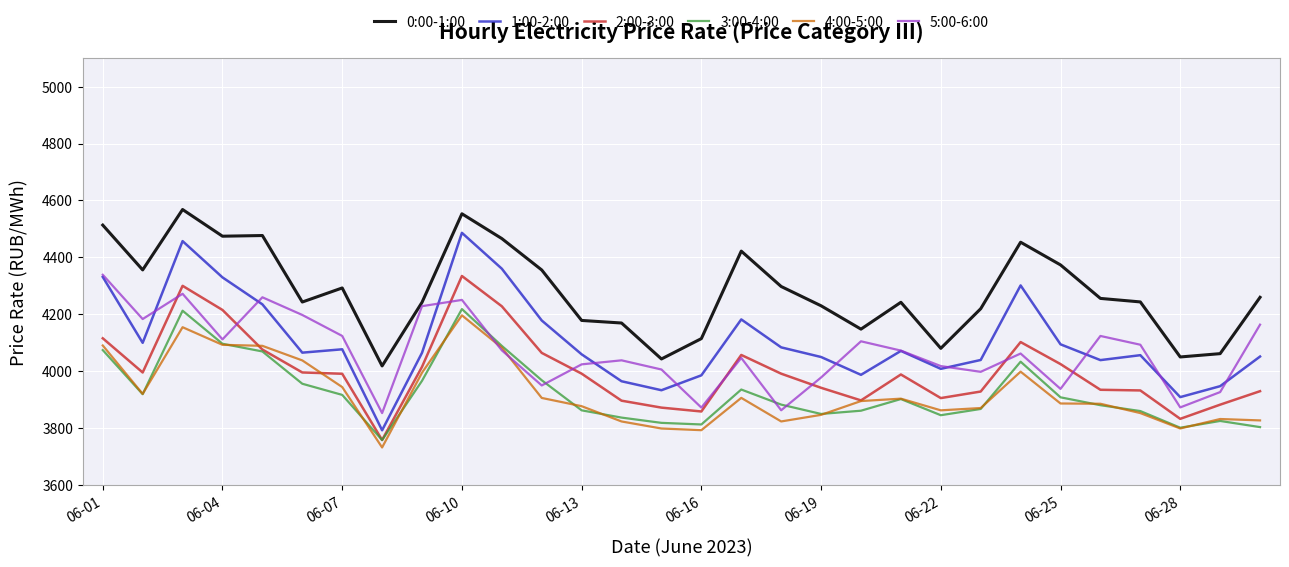

Which series has the largest range (max minus min)?

1:00-2:00